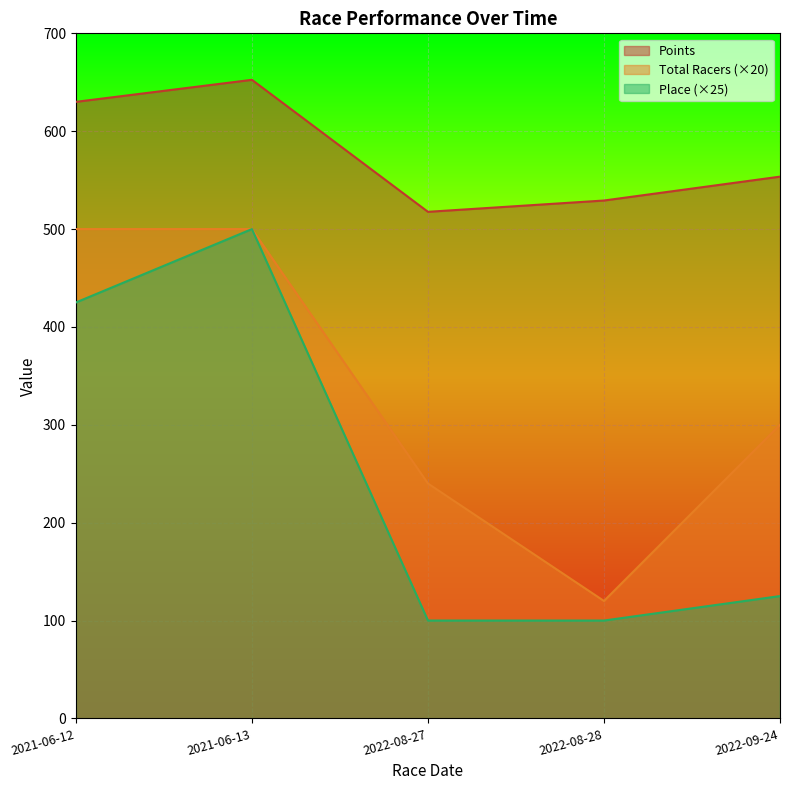

Where is the first local maximum for Points?

2021-06-13